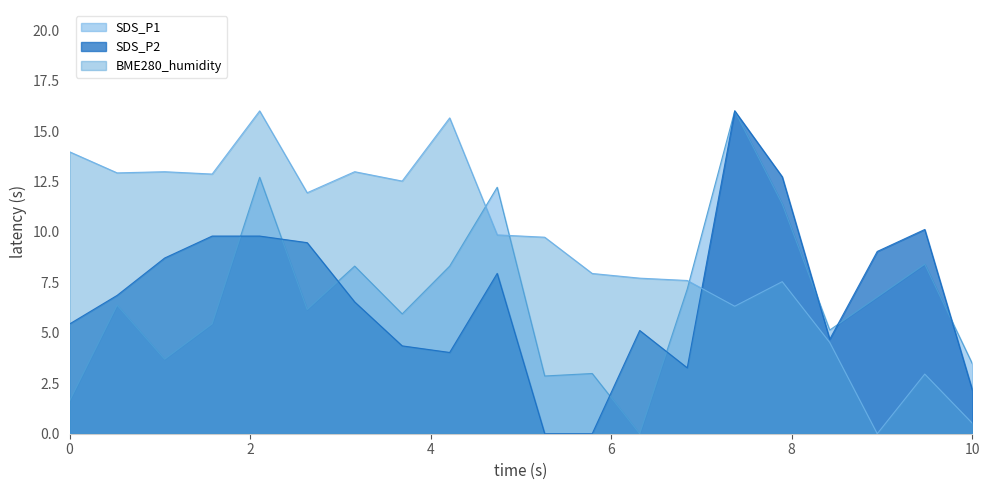

After their last crossing, which series has the higher values: BME280_humidity or SDS_P1?

SDS_P1